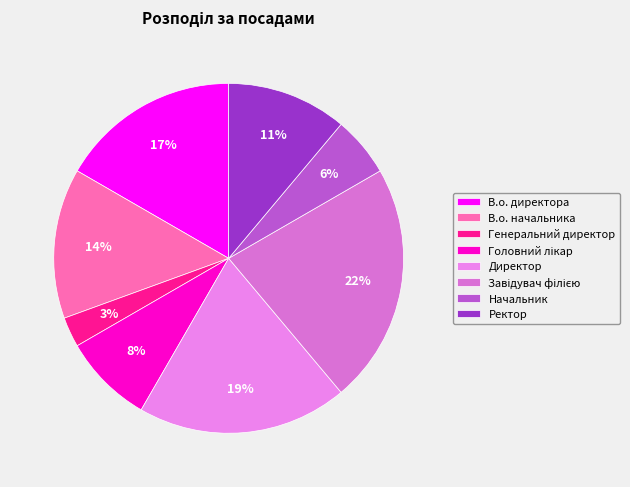

The Генеральний директор slice represents 16% of the pie. True or false?

False